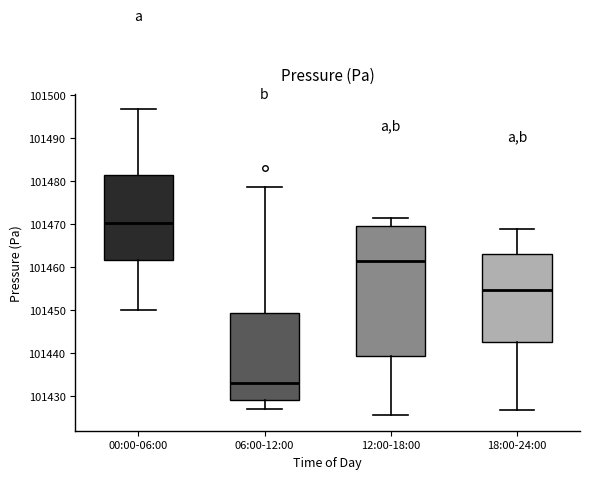

Which box is the tallest, from its lower edge to its upper edge?

12:00-18:00